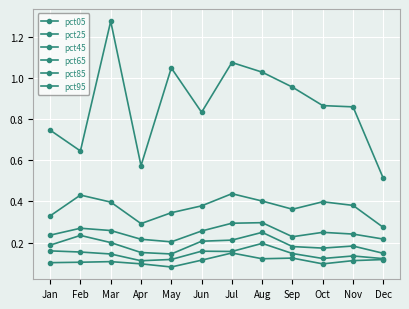

Where is pct45 nearest to the value 0?

May